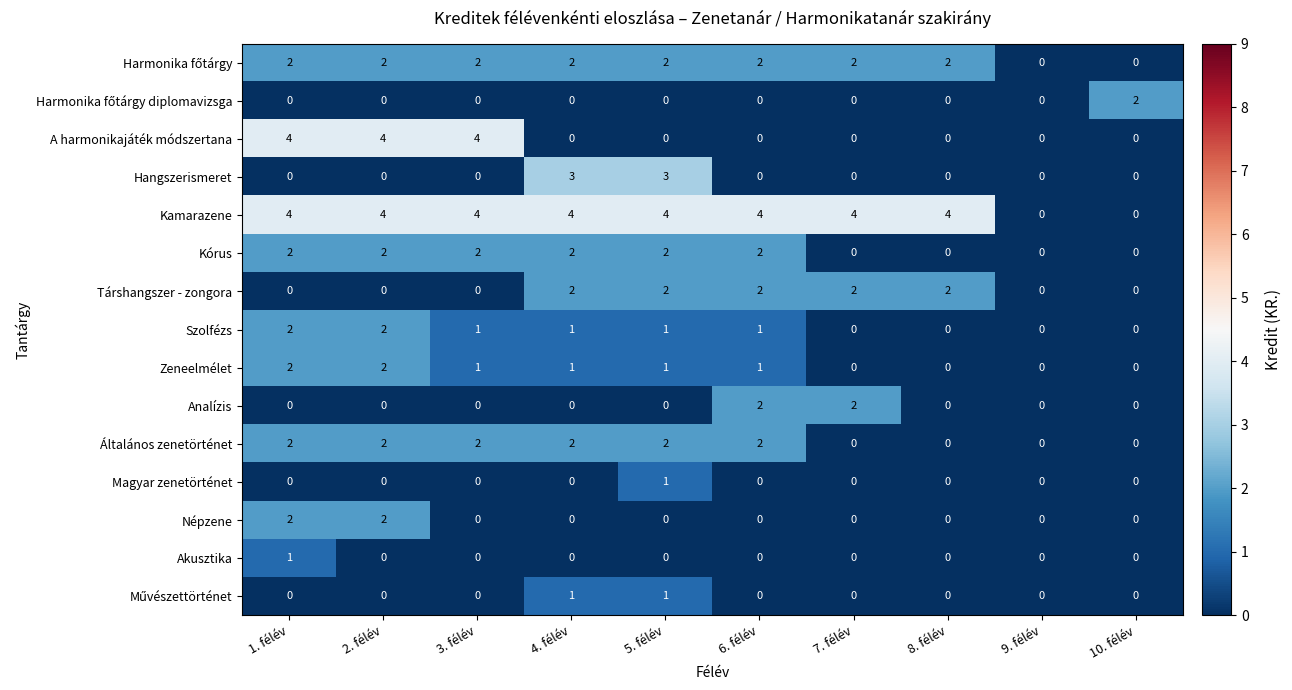

What is the difference between the highest and lowest values at 8. félév?

4